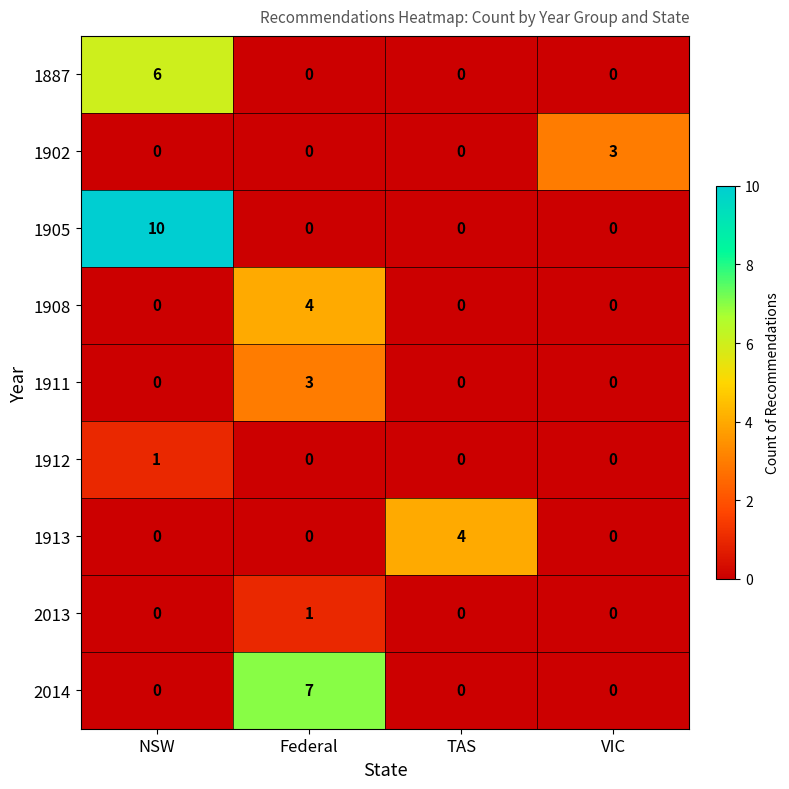

Which category has the highest value across all series?

NSW